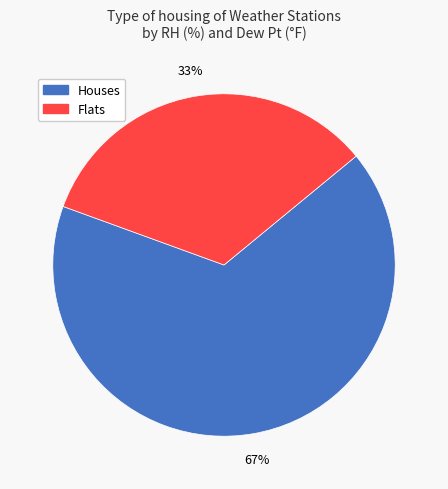

What is the majority slice?

Houses